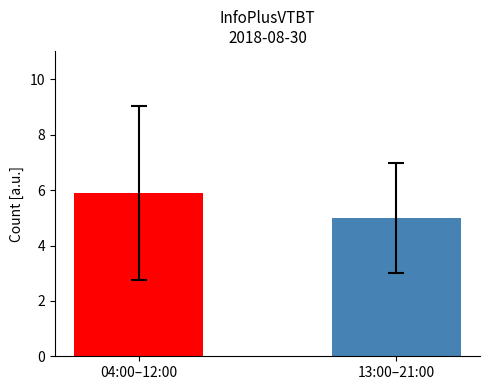

What is the ratio of the value at 04:00–12:00 to the value at 13:00–21:00?

1.2